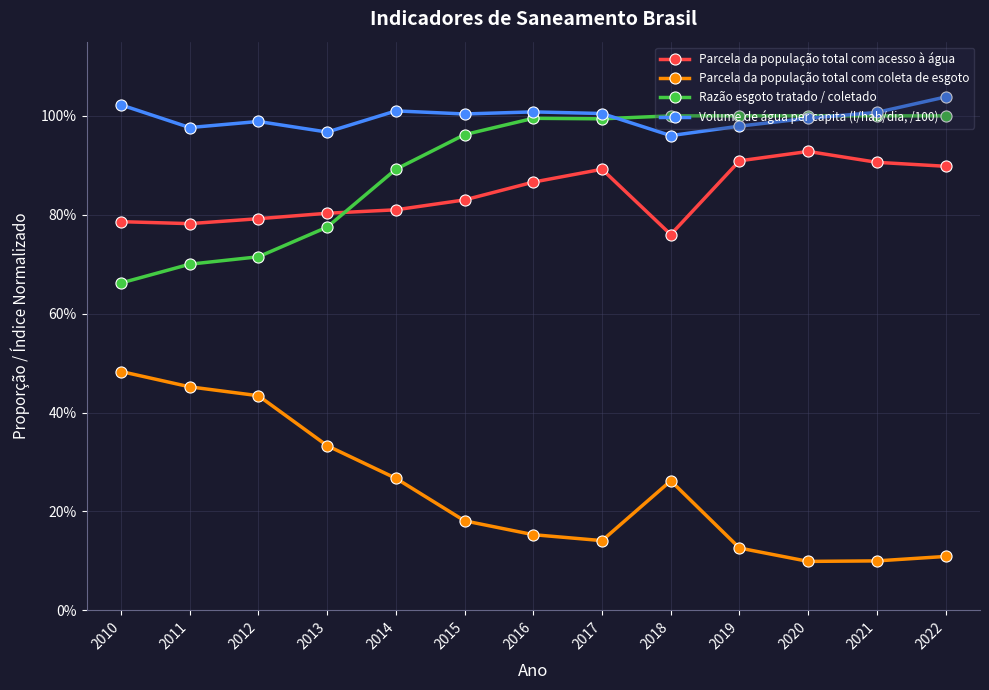

Where is Razão esgoto tratado / coletado nearest to the value 0?

2010